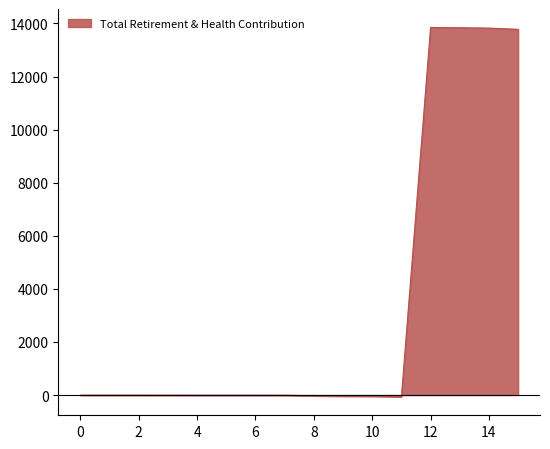

What is the difference between the maximum and minimum values?

13917.0